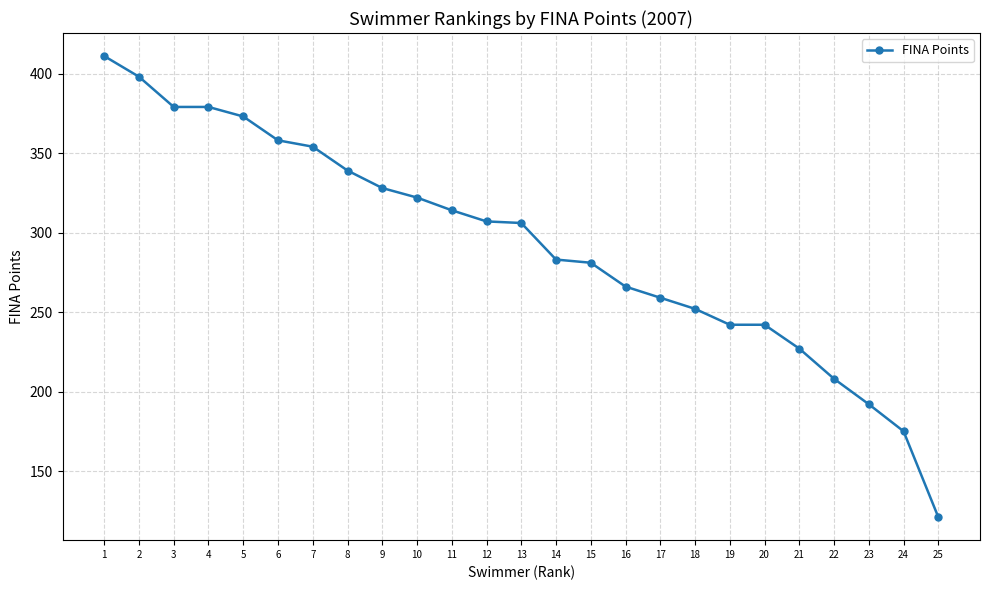

What is the greatest value displayed?

411